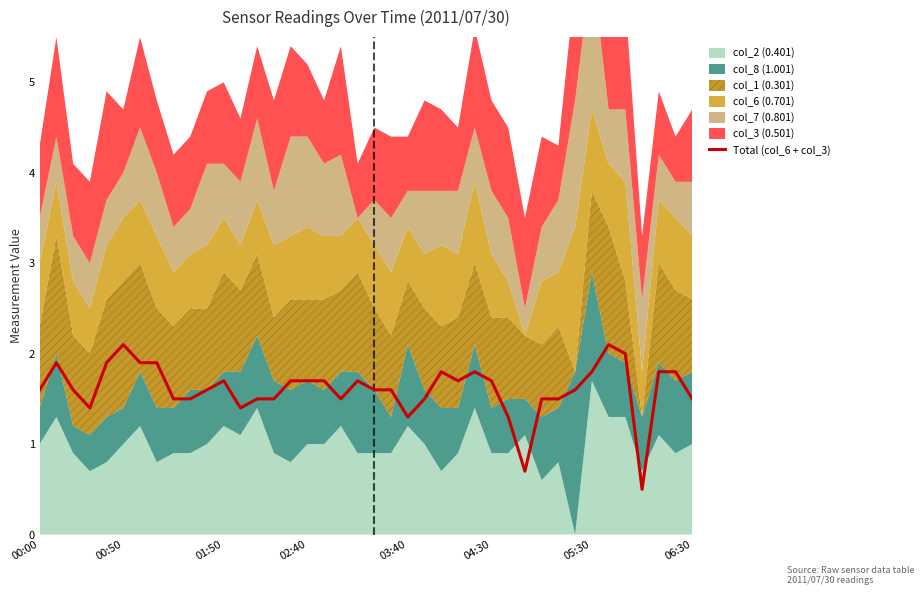

At which label does the data first exceed 1?

00:00